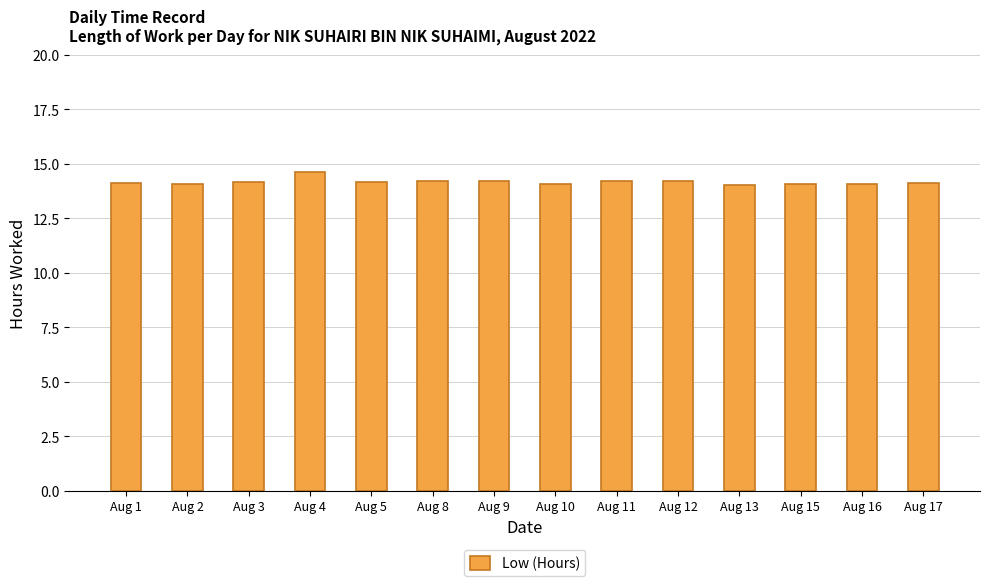

What is the value of the 12th bar from the left?

14.1